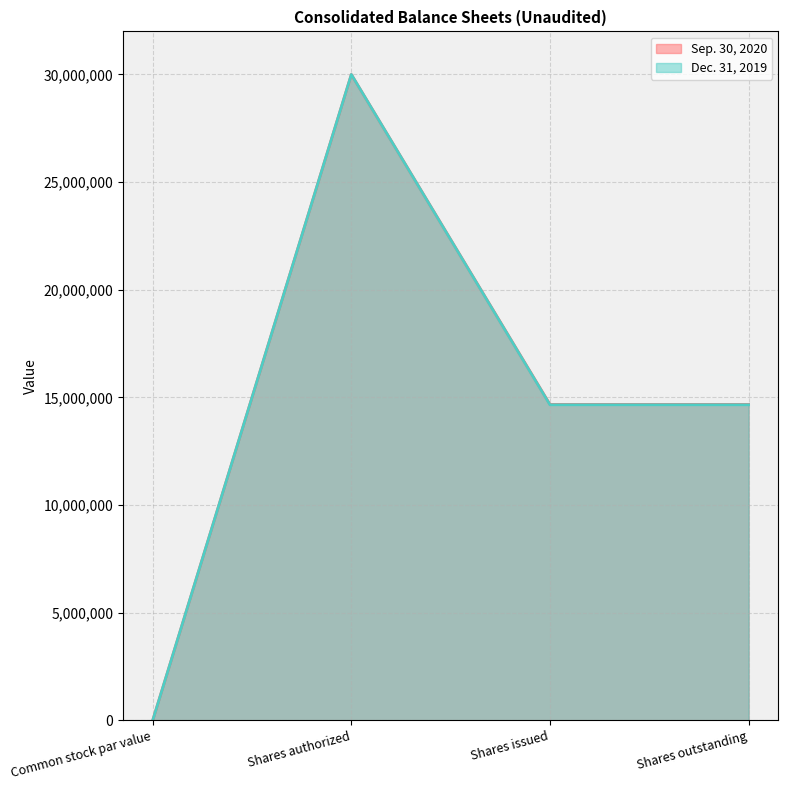

Rank the series by their average value, from lowest to highest.

Dec. 31, 2019, Sep. 30, 2020